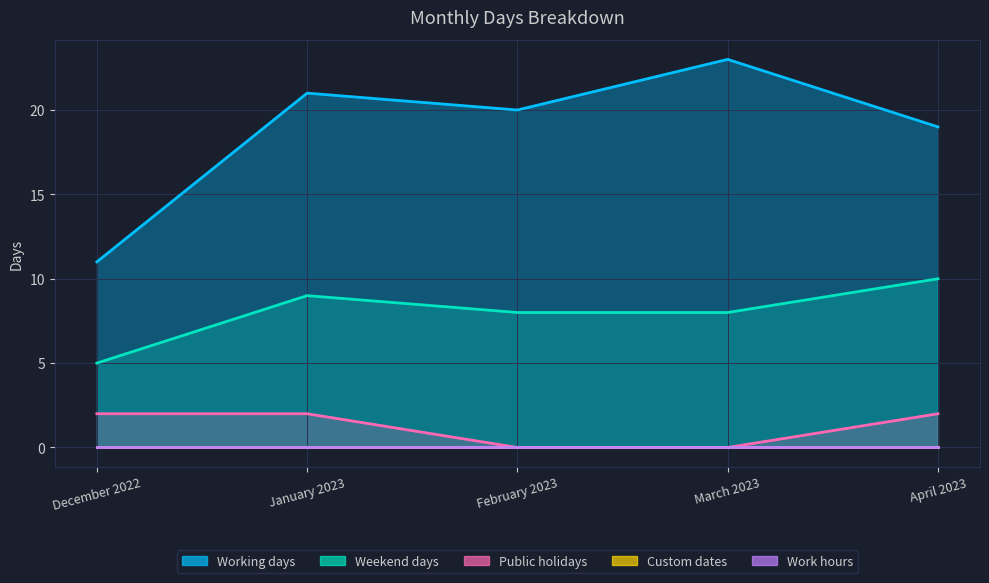

At which category does the chart reach its peak across all series?

March 2023